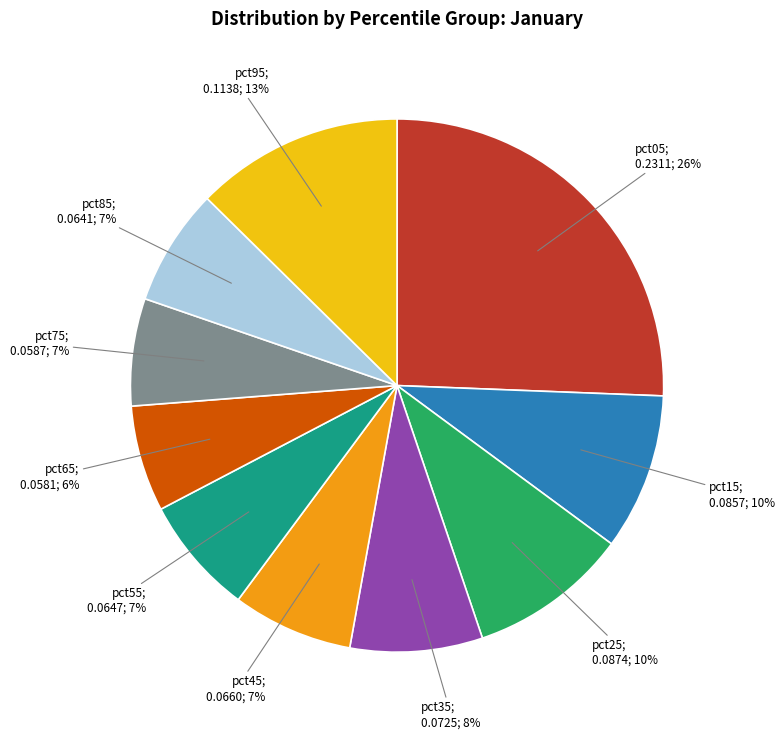

To the nearest percent, what is the average slice percentage?

10%